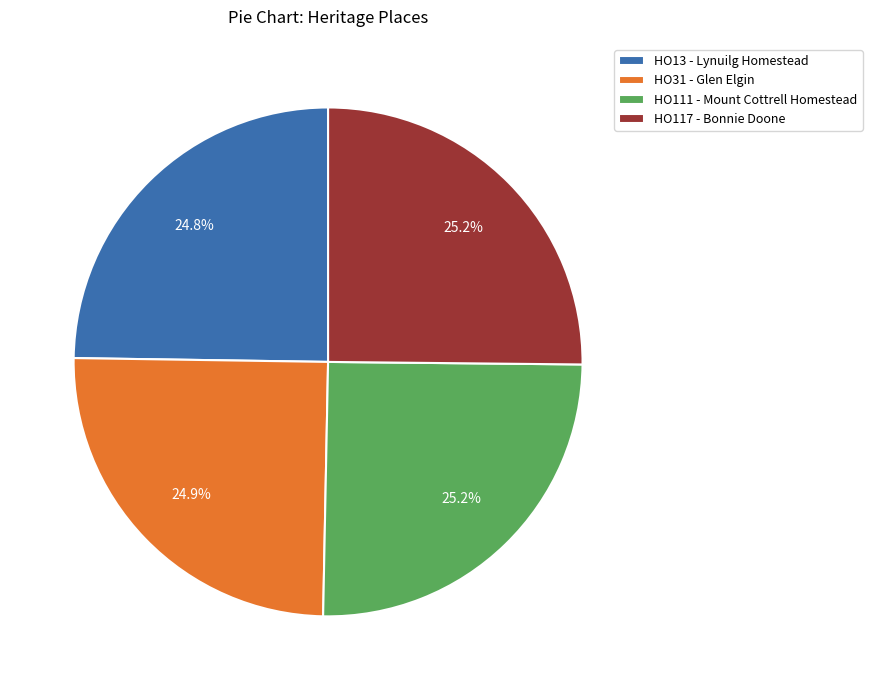

True or false: HO13 - Lynuilg Homestead accounts for 25% of the total.

True